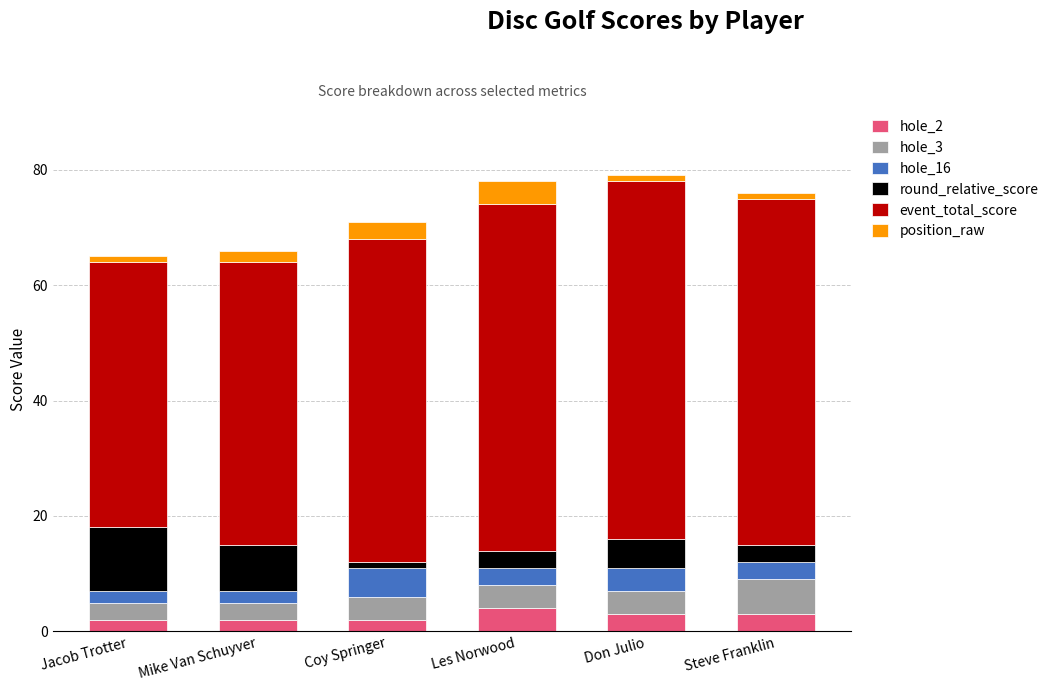

What is the total value across all series at Mike Van Schuyver?

66